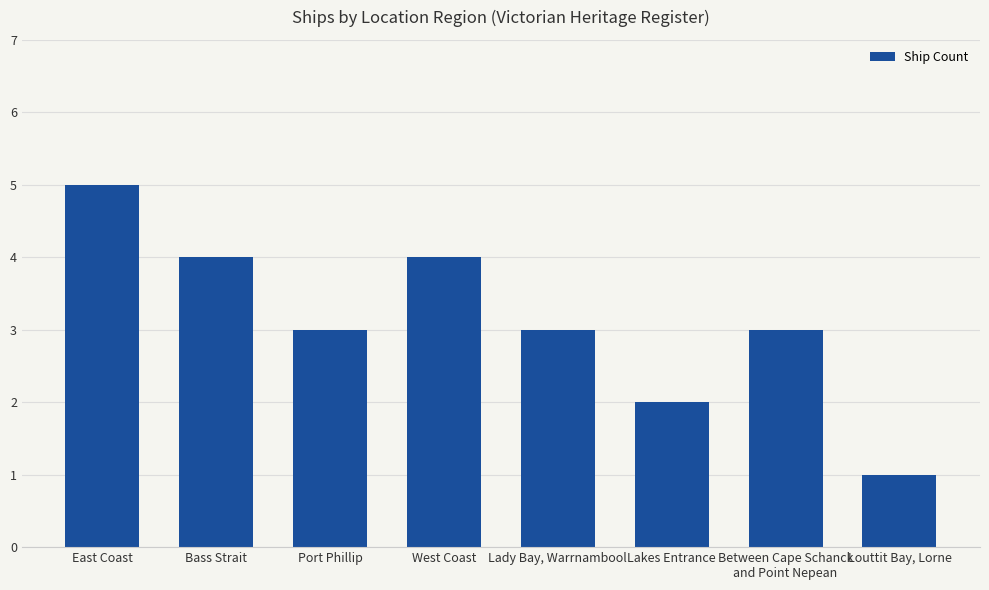

What position from the right is Lady Bay, Warrnambool?

4